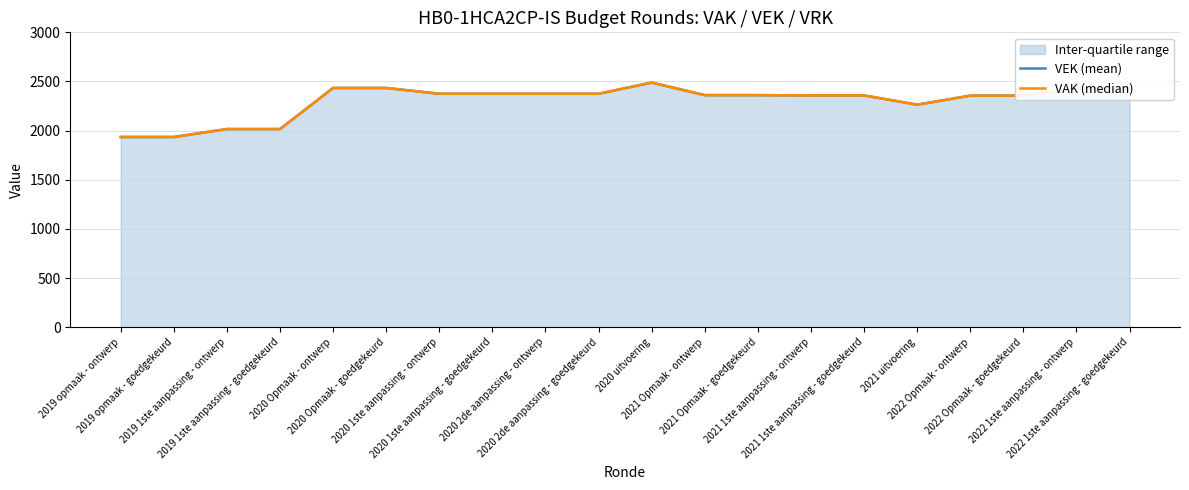

True or false: VEK (mean) has more than 0 interior local peaks.

True